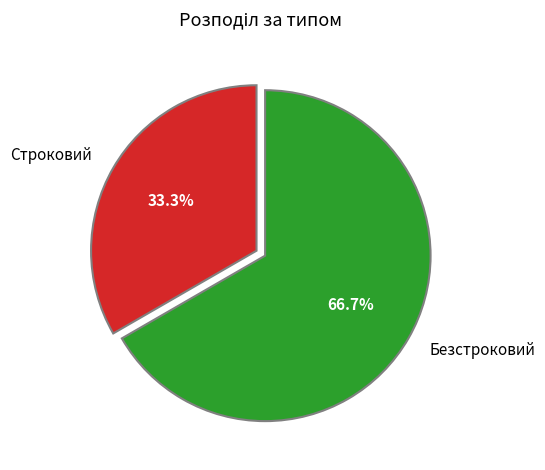

Is it true that Безстроковий is 80% of the pie?

False